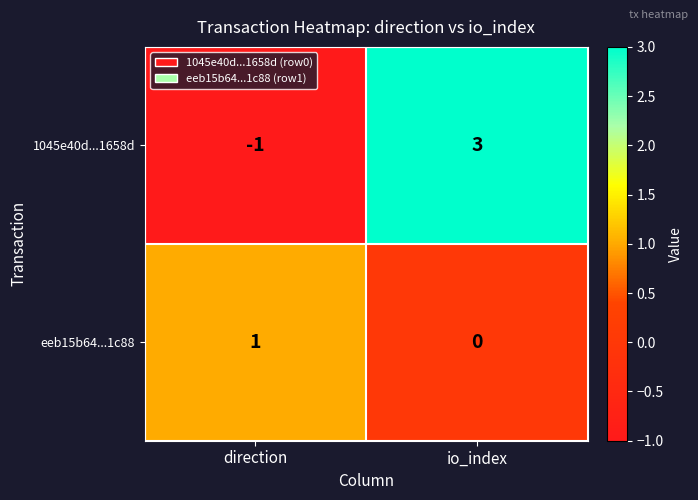

Reading left to right, transcribe all the data shown in this chart.

1045e40d...1658d: direction=-1	io_index=3
eeb15b64...1c88: direction=1	io_index=0